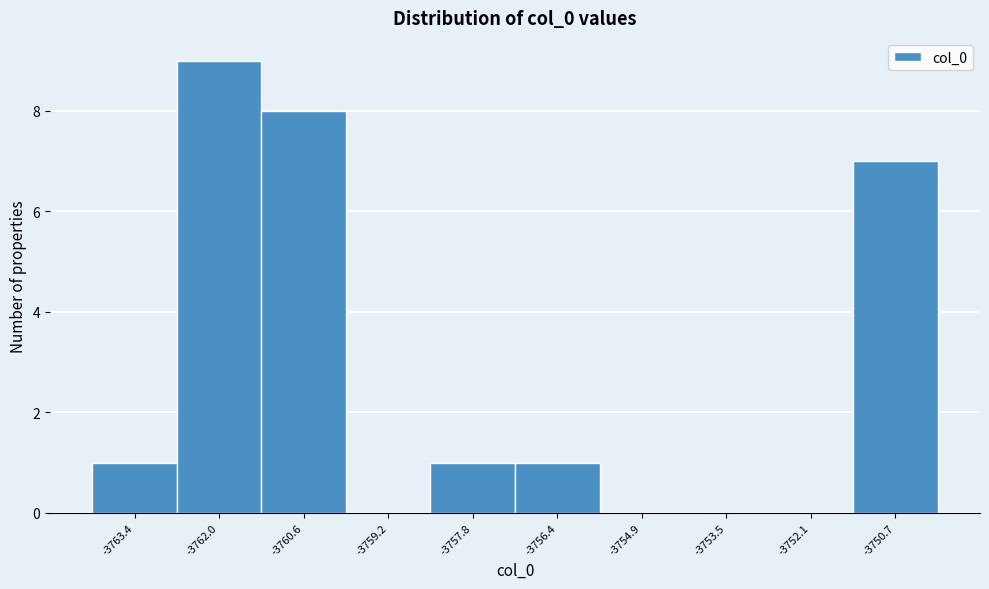

Reading left to right, extract all data points from this chart.

-3763.4=1	-3762.0=9	-3760.6=8	-3759.2=0	-3757.8=1	-3756.4=1	-3754.9=0	-3753.5=0	-3752.1=0	-3750.7=7